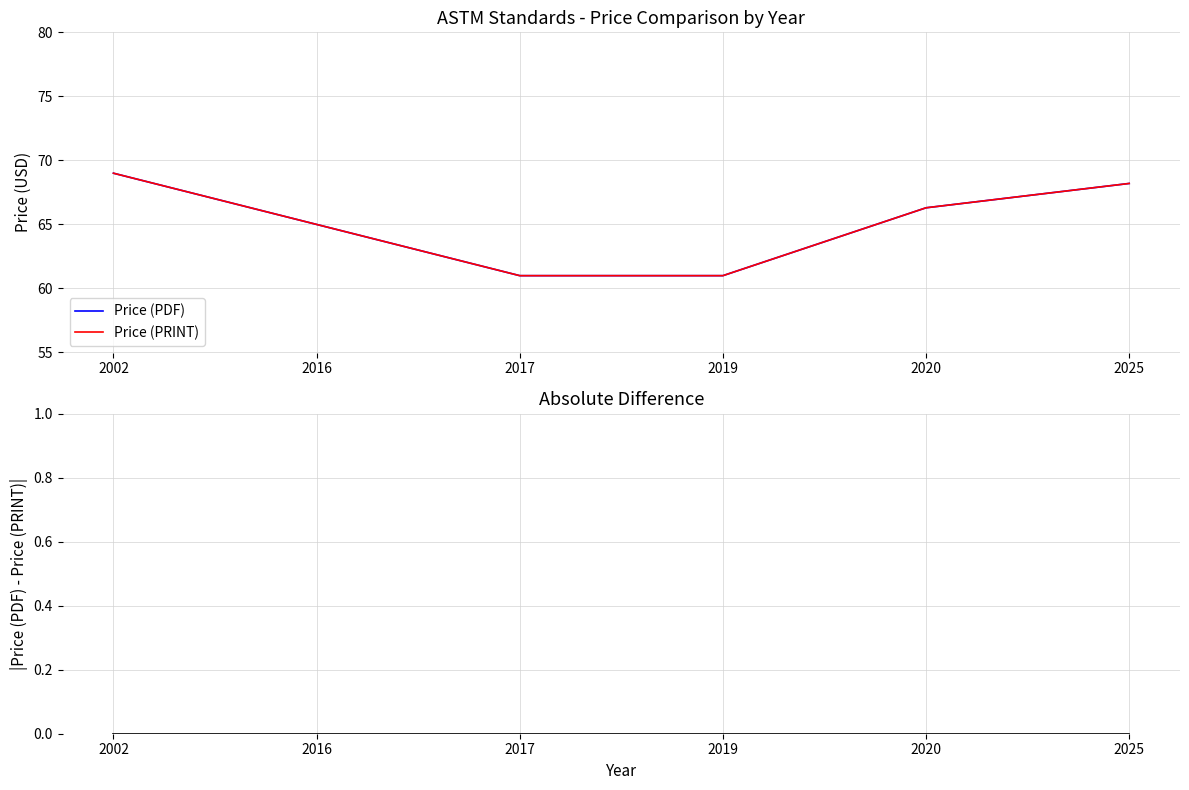

What is the total value across all series at 2016?

130.0